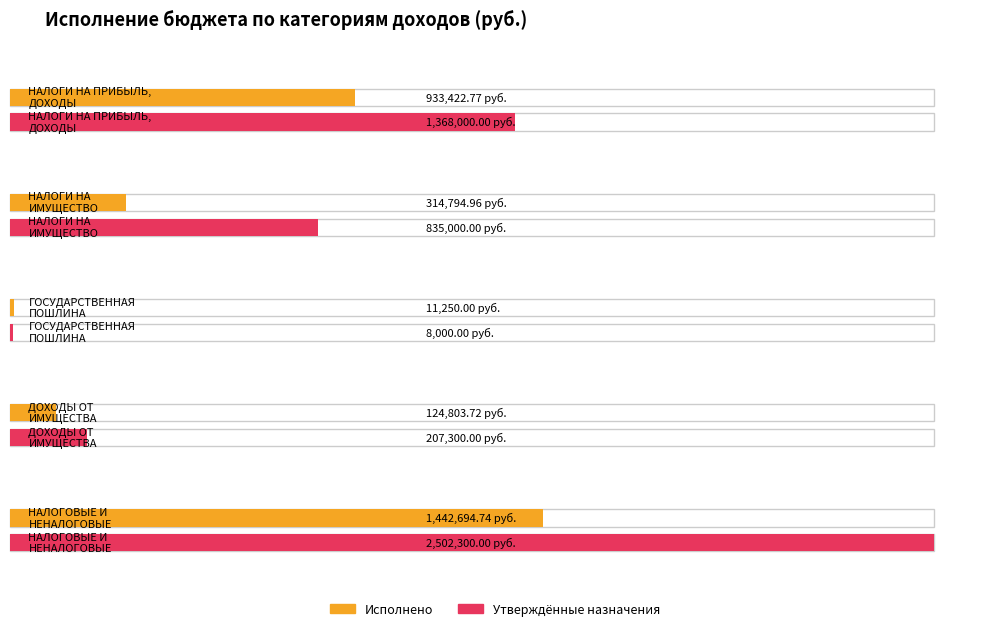

Which has a higher value, ГОСУДАРСТВЕННАЯ
ПОШЛИНА or НАЛОГИ НА ПРИБЫЛЬ,
ДОХОДЫ?

НАЛОГИ НА ПРИБЫЛЬ,
ДОХОДЫ